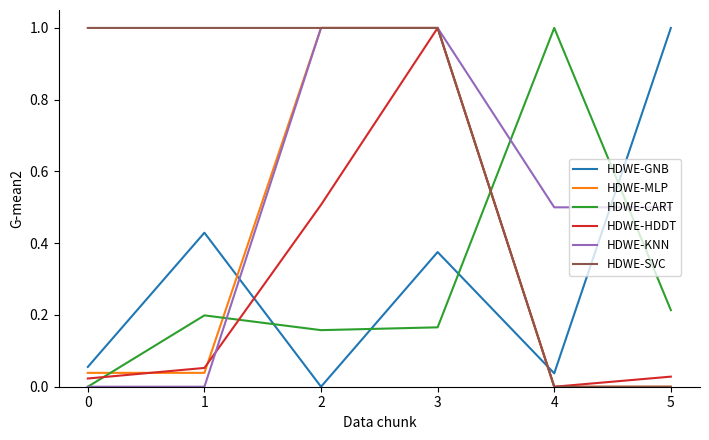

True or false: HDWE-CART and HDWE-SVC intersect in this chart.

True